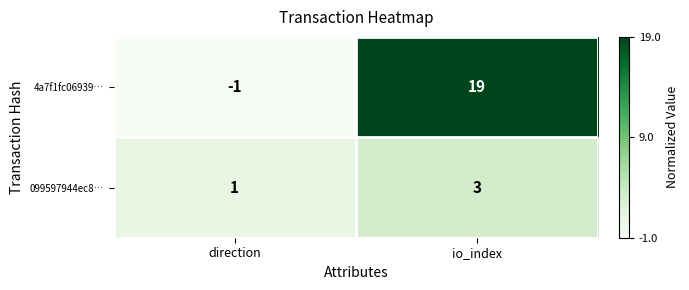

Reading left to right, transcribe all the data shown in this chart.

4a7f1fc06939…: -1	19
099597944ec8…: 1	3